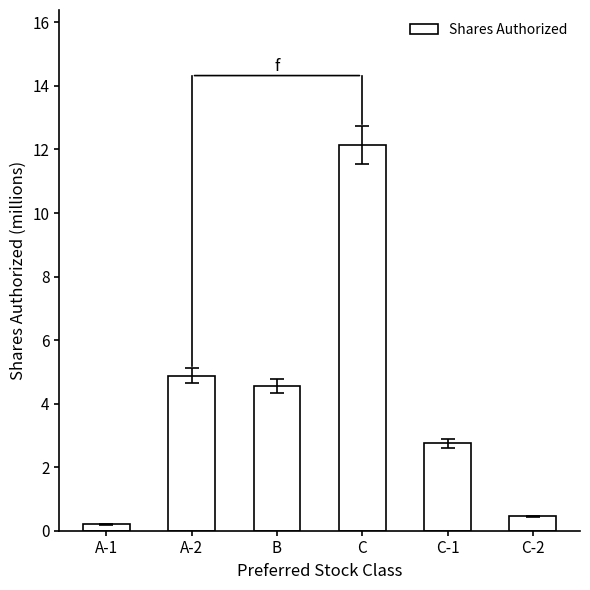

What is the label of the 5th bar from the right?

A-2